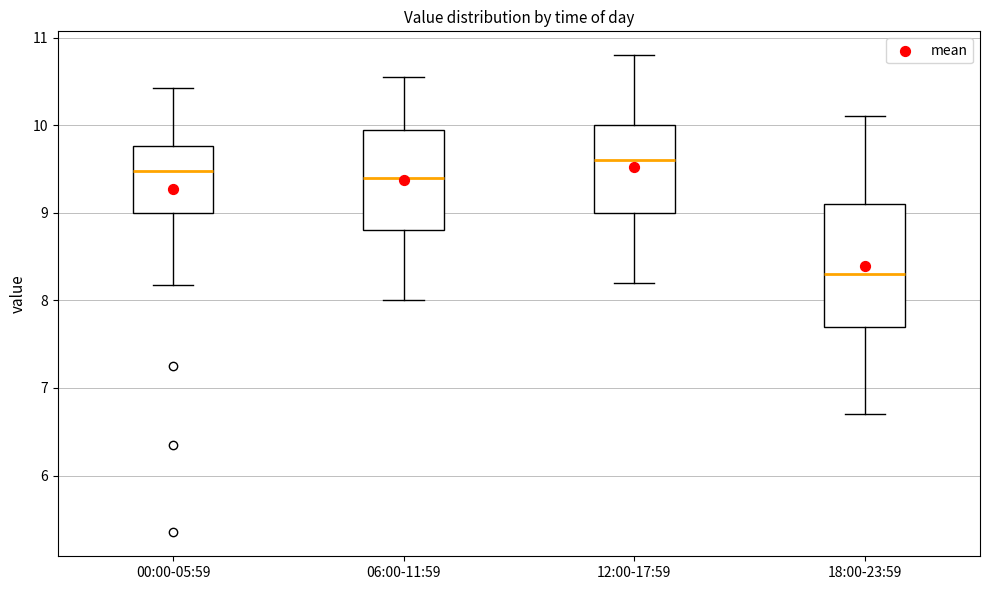

Which box's median line is the lowest?

18:00-23:59